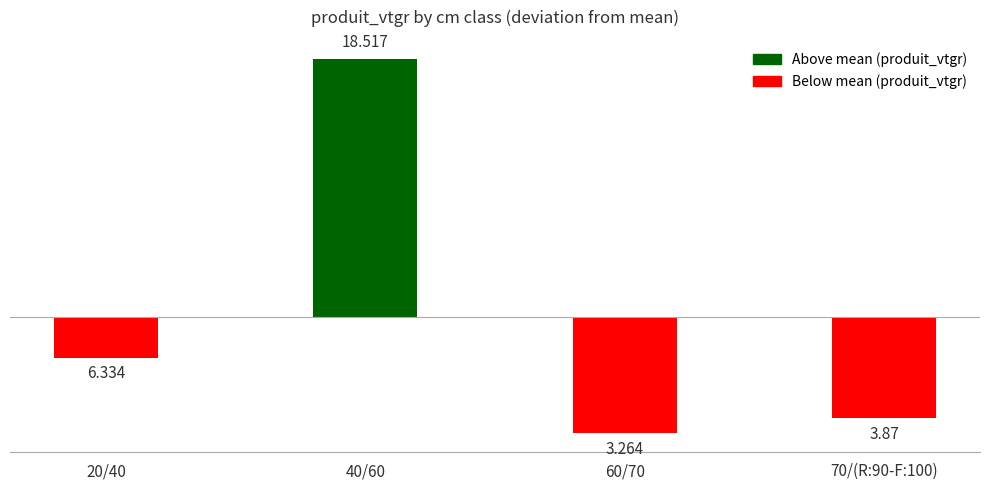

Rank the categories by value from highest to lowest.

40/60, 20/40, 70/(R:90-F:100), 60/70